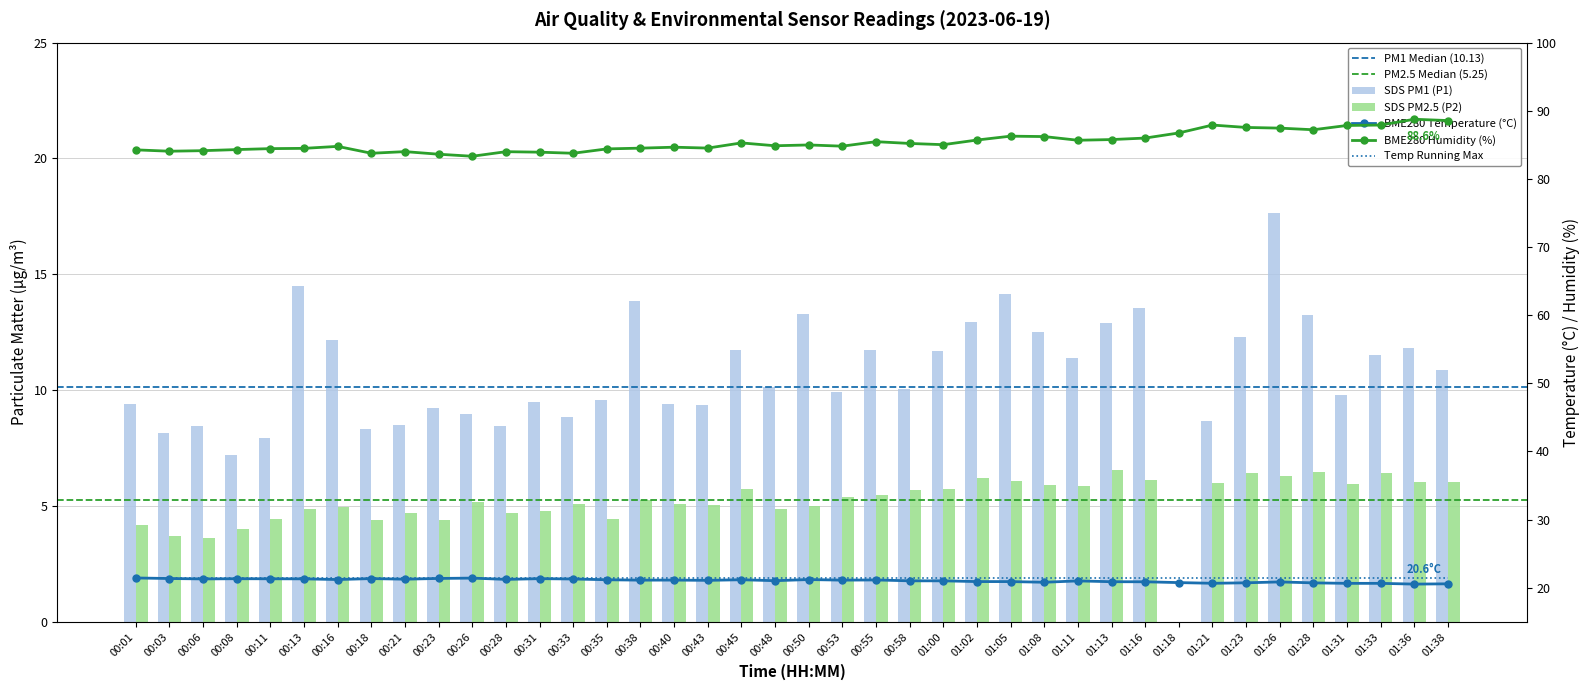

Reading left to right, what are all the values shown in this chart?

BME280_temperature: 00:01=21.4	00:03=21.3	00:06=21.3	00:08=21.3	00:11=21.3	00:13=21.3	00:16=21.2	00:18=21.3	00:21=21.2	00:23=21.4	00:26=21.4	00:28=21.2	00:31=21.3	00:33=21.3	00:35=21.2	00:38=21.1	00:40=21.1	00:43=21.1	00:45=21.2	00:48=21.0	00:50=21.2	00:53=21.1	00:55=21.1	00:58=21.0	01:00=21.0	01:02=20.9	01:05=20.9	01:08=20.8	01:11=21.0	01:13=20.9	01:16=20.9	01:18=20.7	01:21=20.6	01:23=20.7	01:26=20.8	01:28=20.7	01:31=20.6	01:33=20.6	01:36=20.5	01:38=20.6
BME280_humidity: 00:01=84.3	00:03=84.1	00:06=84.1	00:08=84.3	00:11=84.4	00:13=84.5	00:16=84.8	00:18=83.8	00:21=84.0	00:23=83.6	00:26=83.3	00:28=84.0	00:31=83.9	00:33=83.8	00:35=84.4	00:38=84.5	00:40=84.7	00:43=84.5	00:45=85.3	00:48=84.9	00:50=85.0	00:53=84.8	00:55=85.5	00:58=85.2	01:00=85.0	01:02=85.7	01:05=86.3	01:08=86.2	01:11=85.7	01:13=85.8	01:16=86.0	01:18=86.7	01:21=87.9	01:23=87.5	01:26=87.5	01:28=87.2	01:31=87.8	01:33=87.9	01:36=88.8	01:38=88.6
SDS_P1: 00:01=9.4	00:03=8.1	00:06=8.4	00:08=7.2	00:11=8.0	00:13=14.5	00:16=12.2	00:18=8.3	00:21=8.5	00:23=9.2	00:26=9.0	00:28=8.4	00:31=9.5	00:33=8.8	00:35=9.6	00:38=13.8	00:40=9.4	00:43=9.3	00:45=11.7	00:48=10.1	00:50=13.3	00:53=9.9	00:55=11.8	00:58=10.1	01:00=11.7	01:02=12.9	01:05=14.2	01:08=12.5	01:11=11.4	01:13=12.9	01:16=13.6	01:18=0.0	01:21=8.7	01:23=12.3	01:26=17.6	01:28=13.2	01:31=9.8	01:33=11.5	01:36=11.8	01:38=10.8
SDS_P2: 00:01=4.2	00:03=3.7	00:06=3.6	00:08=4.0	00:11=4.4	00:13=4.9	00:16=5.0	00:18=4.4	00:21=4.7	00:23=4.4	00:26=5.2	00:28=4.7	00:31=4.8	00:33=5.1	00:35=4.5	00:38=5.2	00:40=5.1	00:43=5.0	00:45=5.8	00:48=4.8	00:50=5.0	00:53=5.4	00:55=5.5	00:58=5.7	01:00=5.7	01:02=6.2	01:05=6.1	01:08=5.9	01:11=5.9	01:13=6.5	01:16=6.1	01:18=0.0	01:21=6.0	01:23=6.4	01:26=6.3	01:28=6.5	01:31=6.0	01:33=6.4	01:36=6.0	01:38=6.0